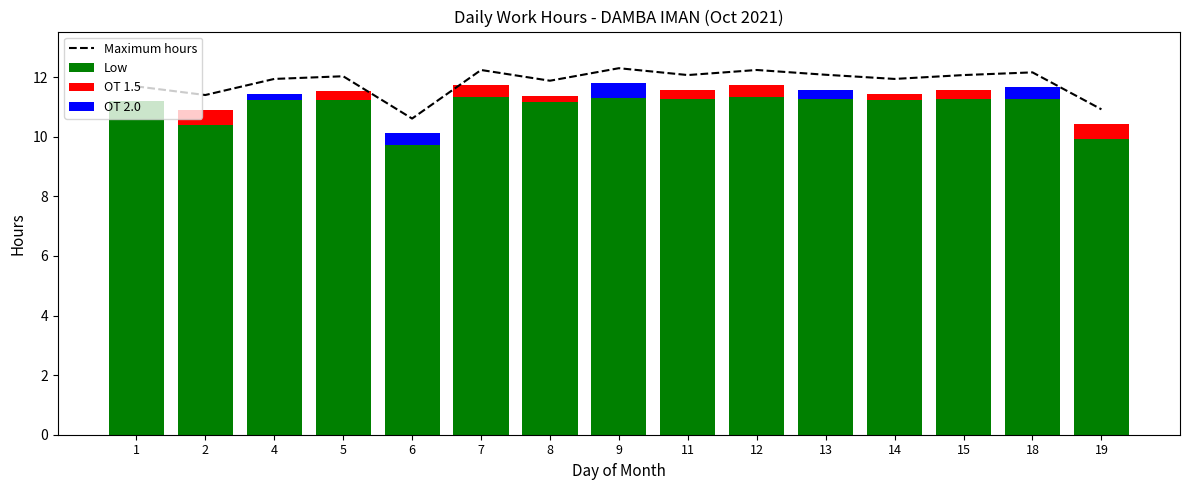

At which label does OT 2.0 reach its peak?

9